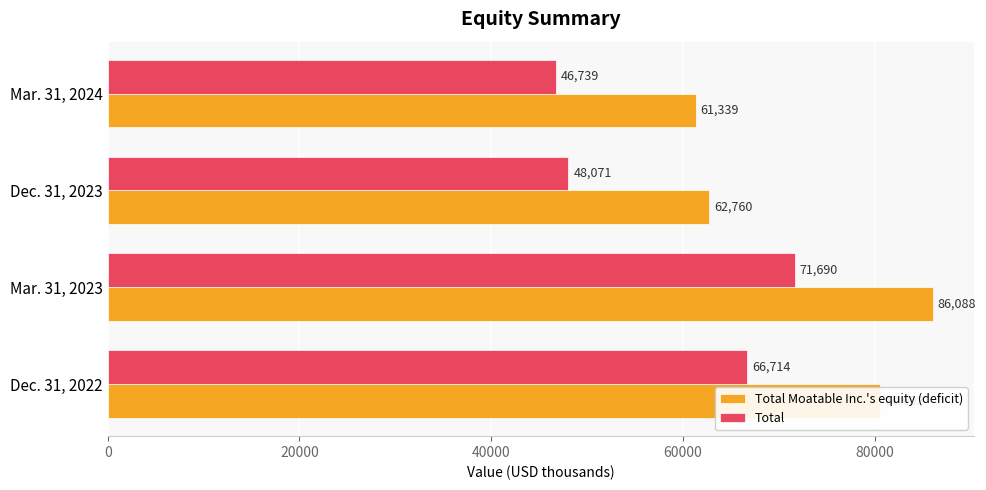

How many distinct data groups are displayed?

2